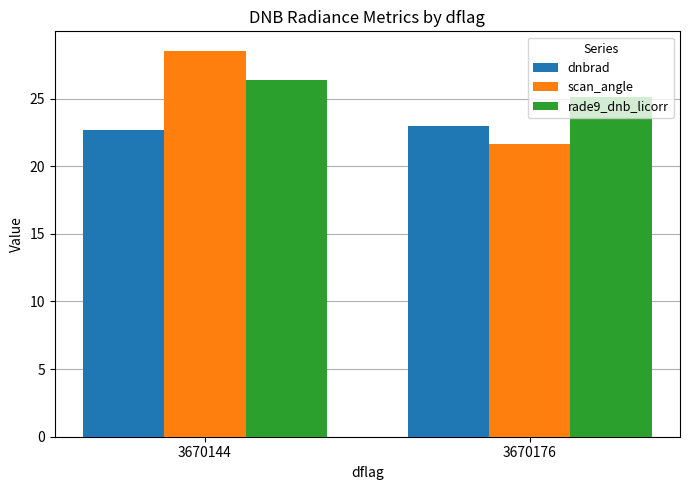

Rank the categories by rade9_dnb_licorr value from highest to lowest.

3670144, 3670176